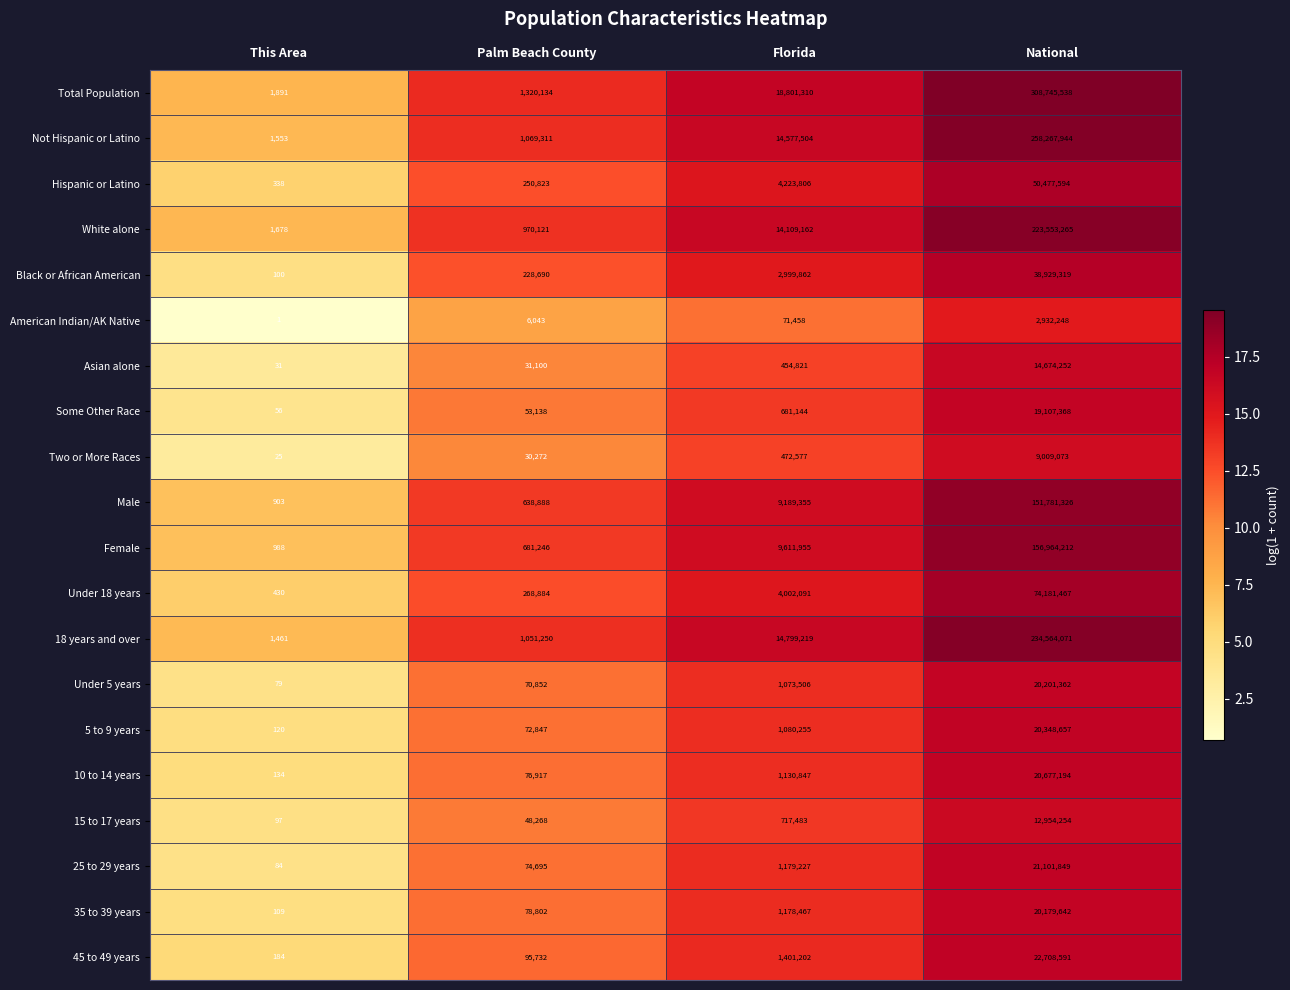

Which series has the largest total across all categories?

Total Population